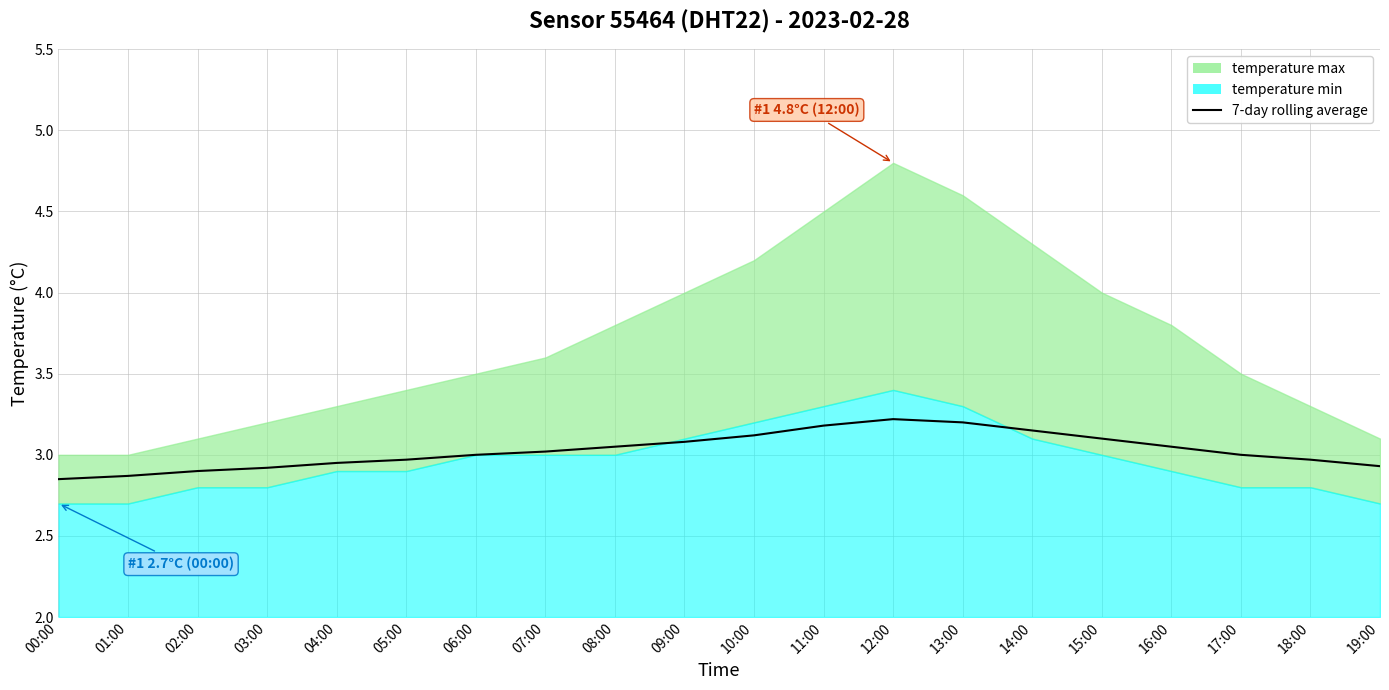

What is the average value?

3.0